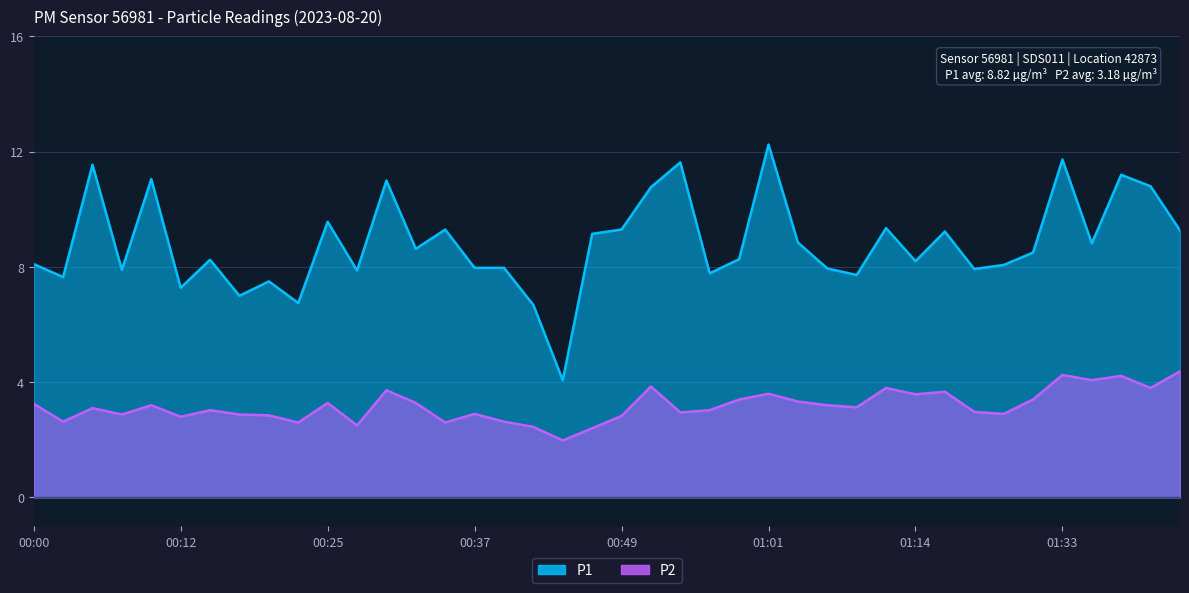

Rank the series by their maximum value, from lowest to highest.

P2, P1